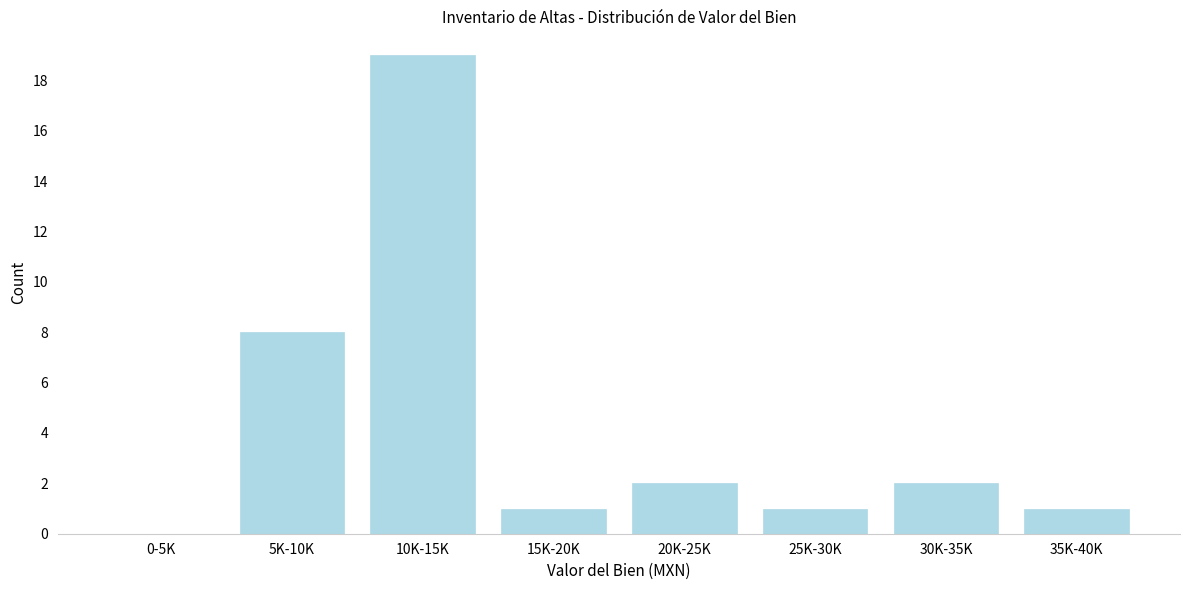

Reading left to right, what are all the values shown in this chart?

0-5K=0	5K-10K=8	10K-15K=19	15K-20K=1	20K-25K=2	25K-30K=1	30K-35K=2	35K-40K=1